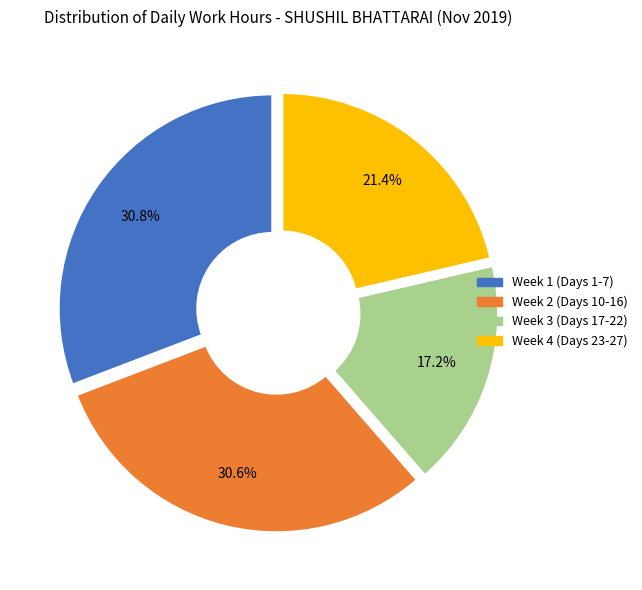

Is there any slice that represents more than half of the pie?

No